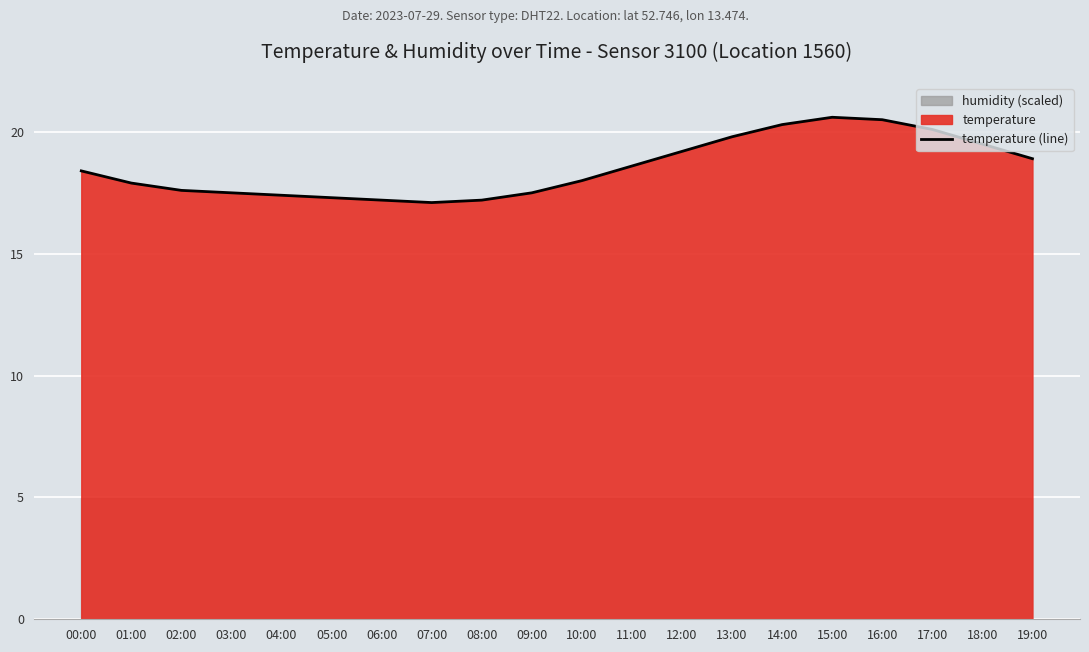

What is the difference between the second highest and second lowest values?

3.3